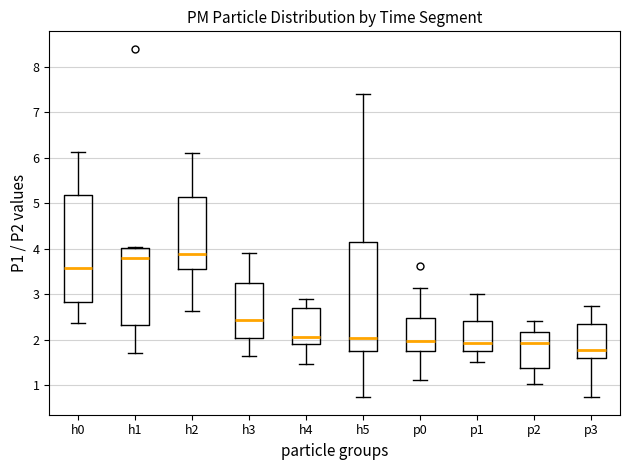

Which box has the lowest median line?

p3